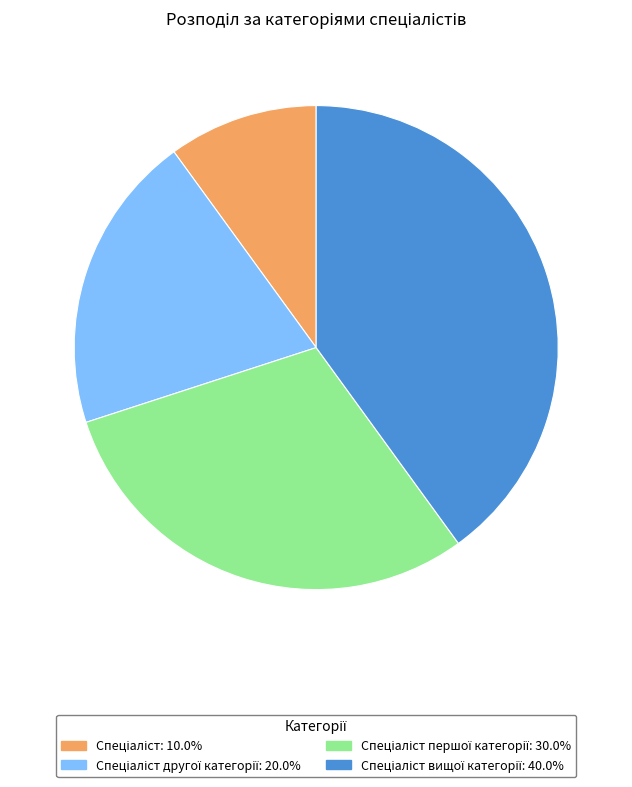

Is there a majority slice in this chart?

No